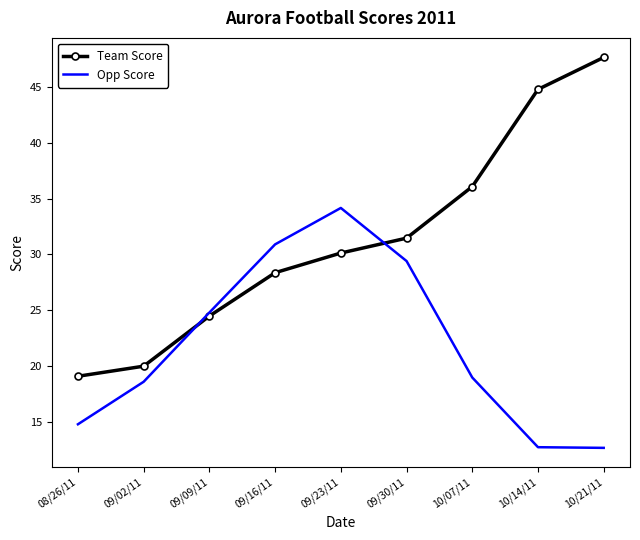

True or false: Team Score has a value of 24.8 at 10/07/11.

False